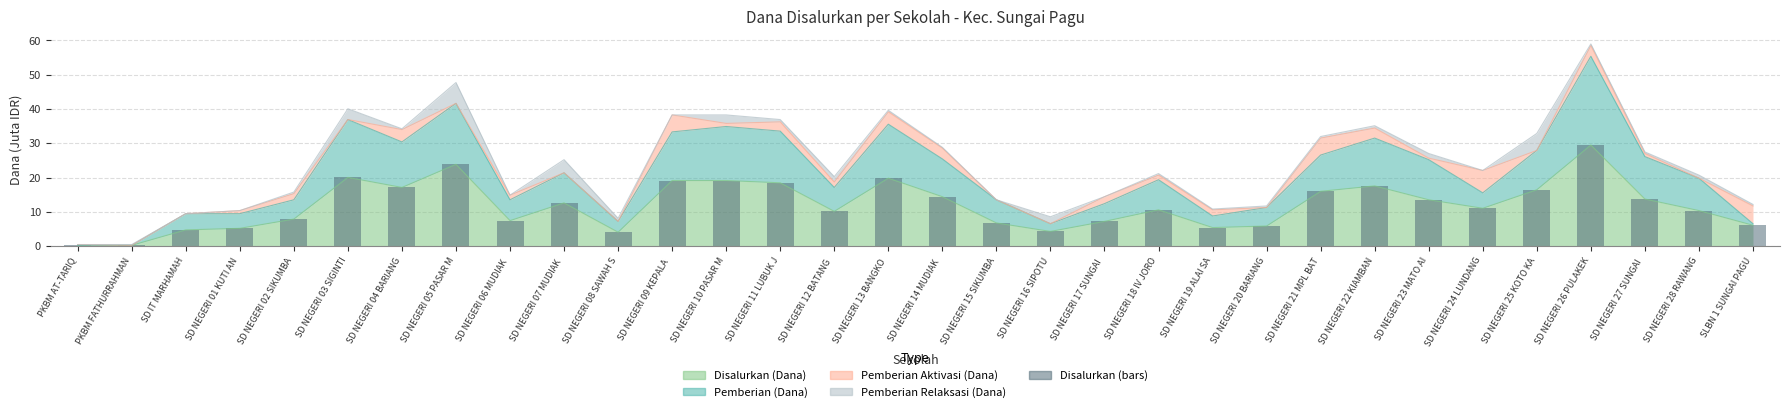

What position from the right is SD NEGERI 16 SIPOTU?

14